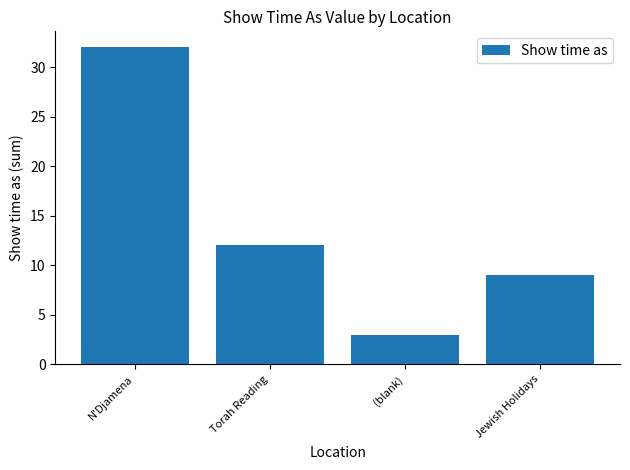

Does the chart contain any negative values?

No